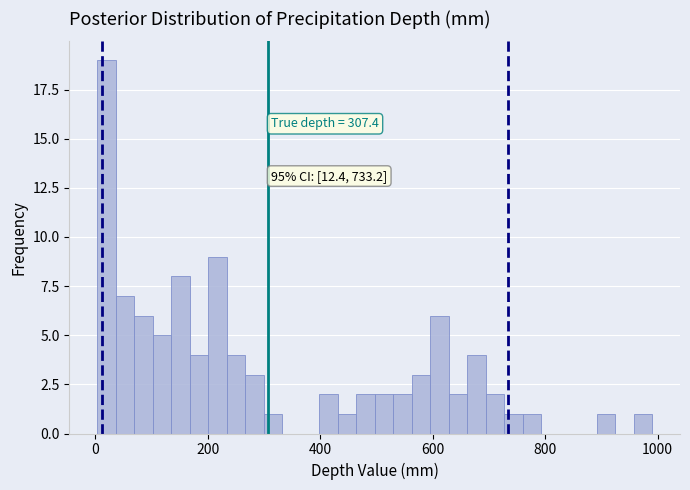

Around what value on the x-axis is the tallest bar? Give the approximate position of its centre, as read against the axis.

20